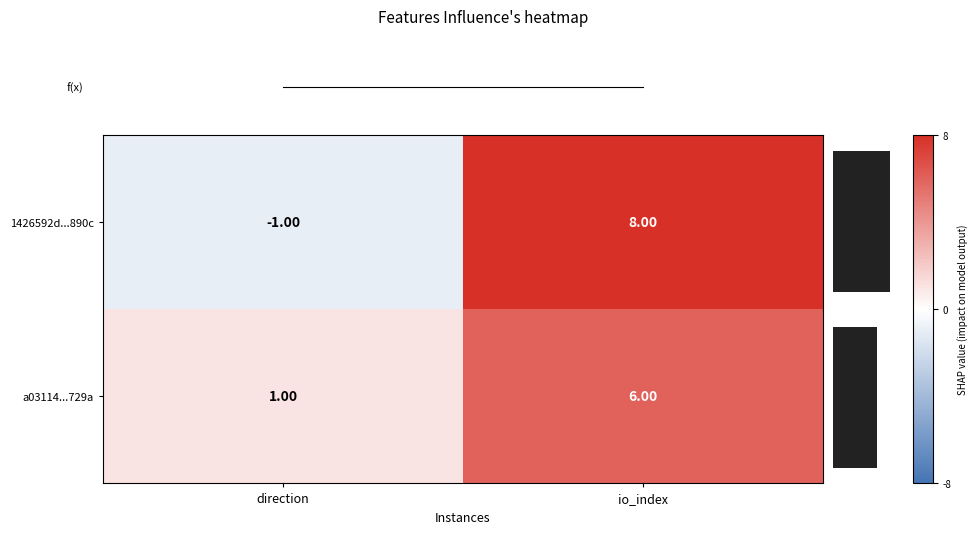

List the labels in order of a03114...729a value, largest first.

io_index, direction